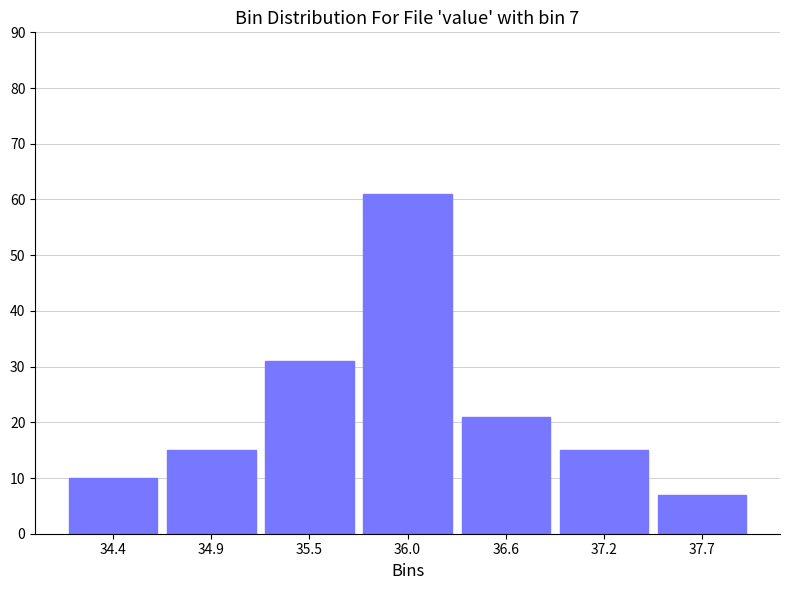

Reading right to left, what are all the values shown in this chart?

37.7=7	37.2=15	36.6=21	36.0=61	35.5=31	34.9=15	34.4=10